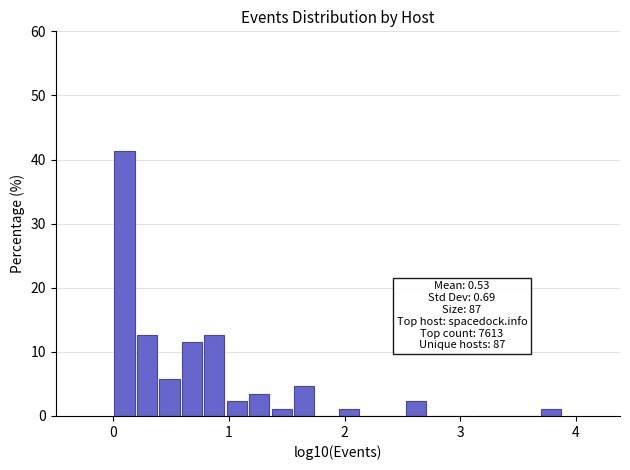

Read against the x-axis, roughly where is the centre of the tallest bar?

0.1